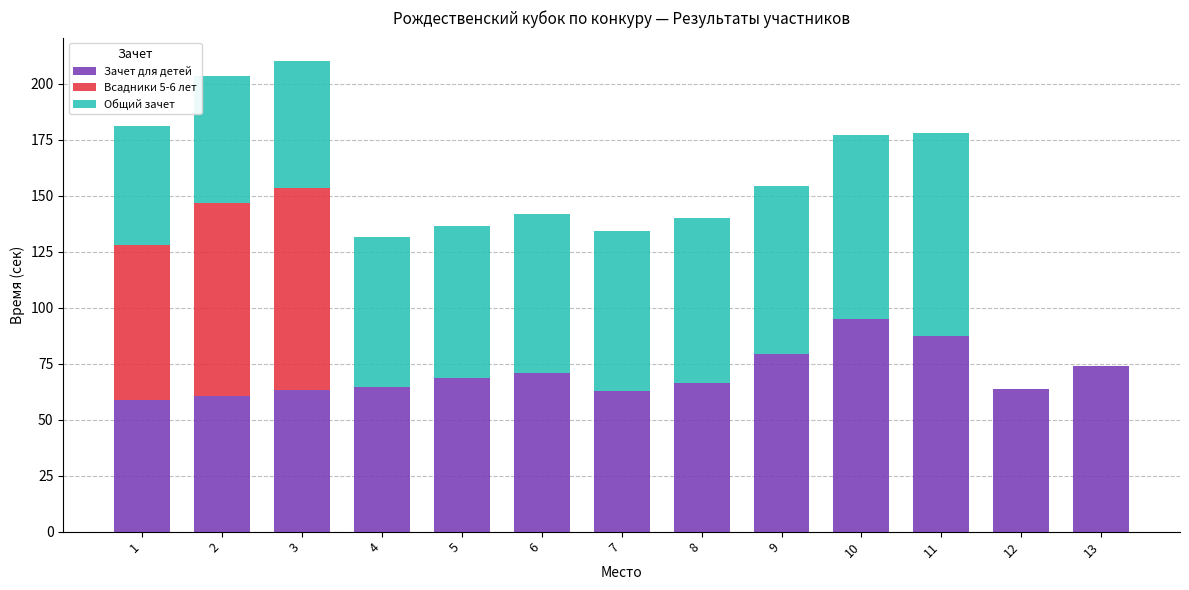

What is the total value across all series at 2?

203.4